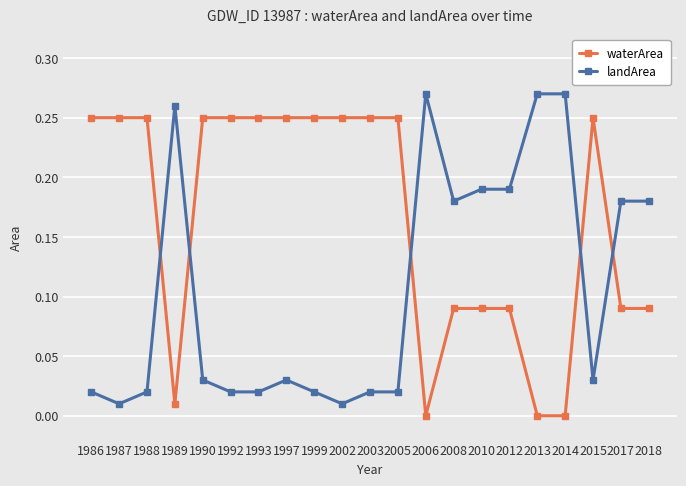

The value of landArea at 2002 is 0.0. True or false?

True